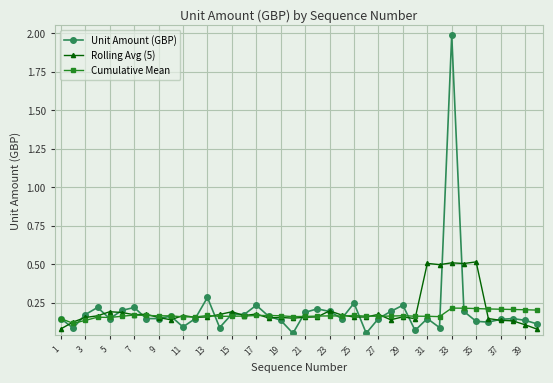

True or false: Cumulative Mean has more than 2 points higher than both neighbors.

True